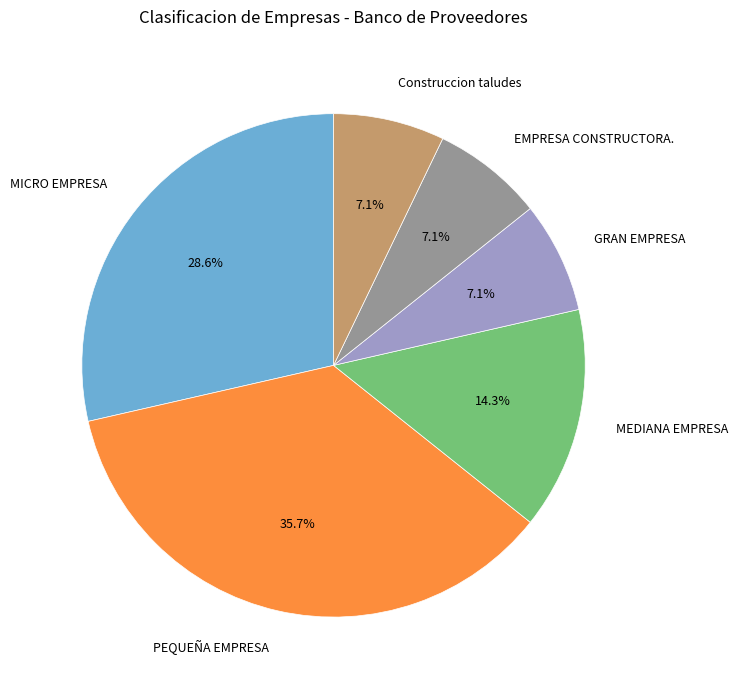

True or false: EMPRESA CONSTRUCTORA. accounts for 7% of the total.

True